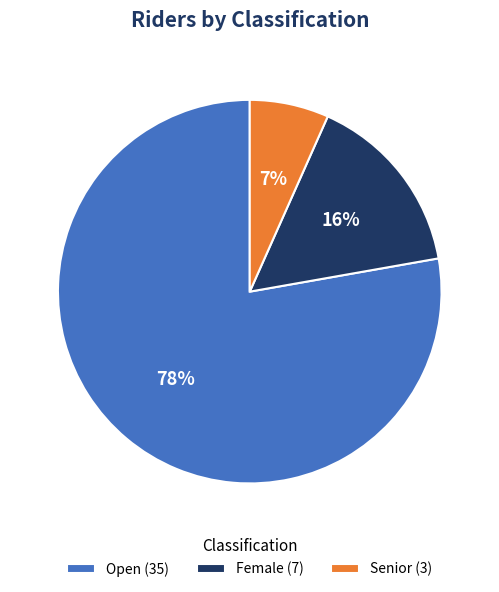

Which has a higher value, Open or Female?

Open